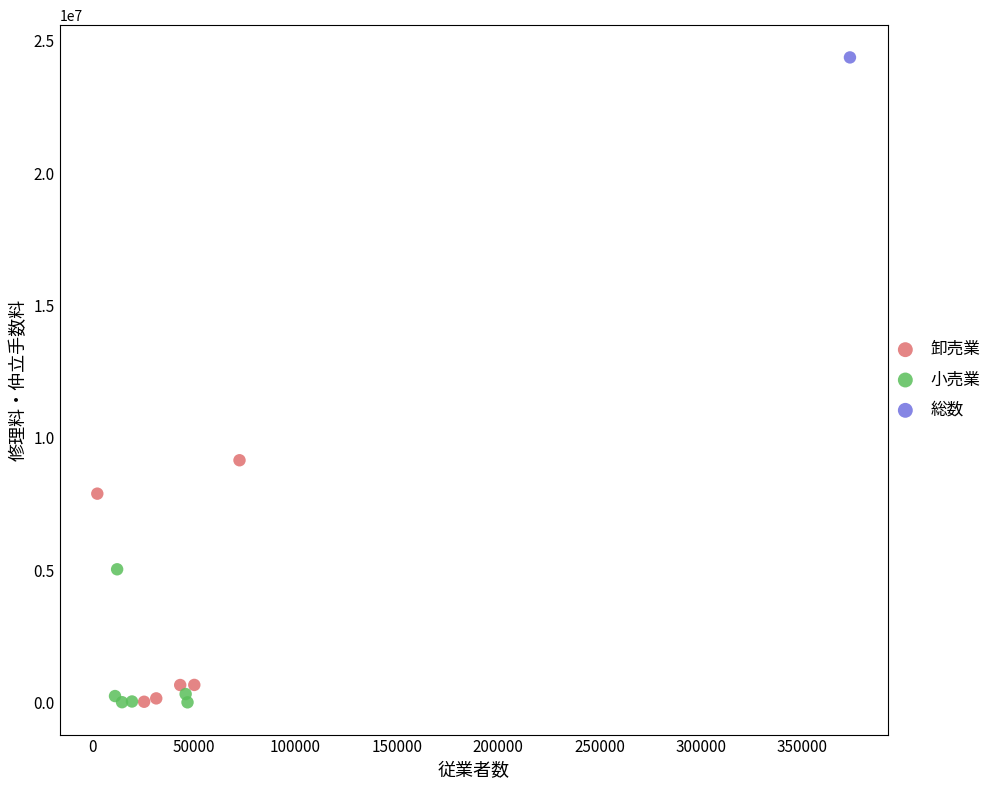

What are all the series names shown in the legend?

卸売業, 小売業, 総数